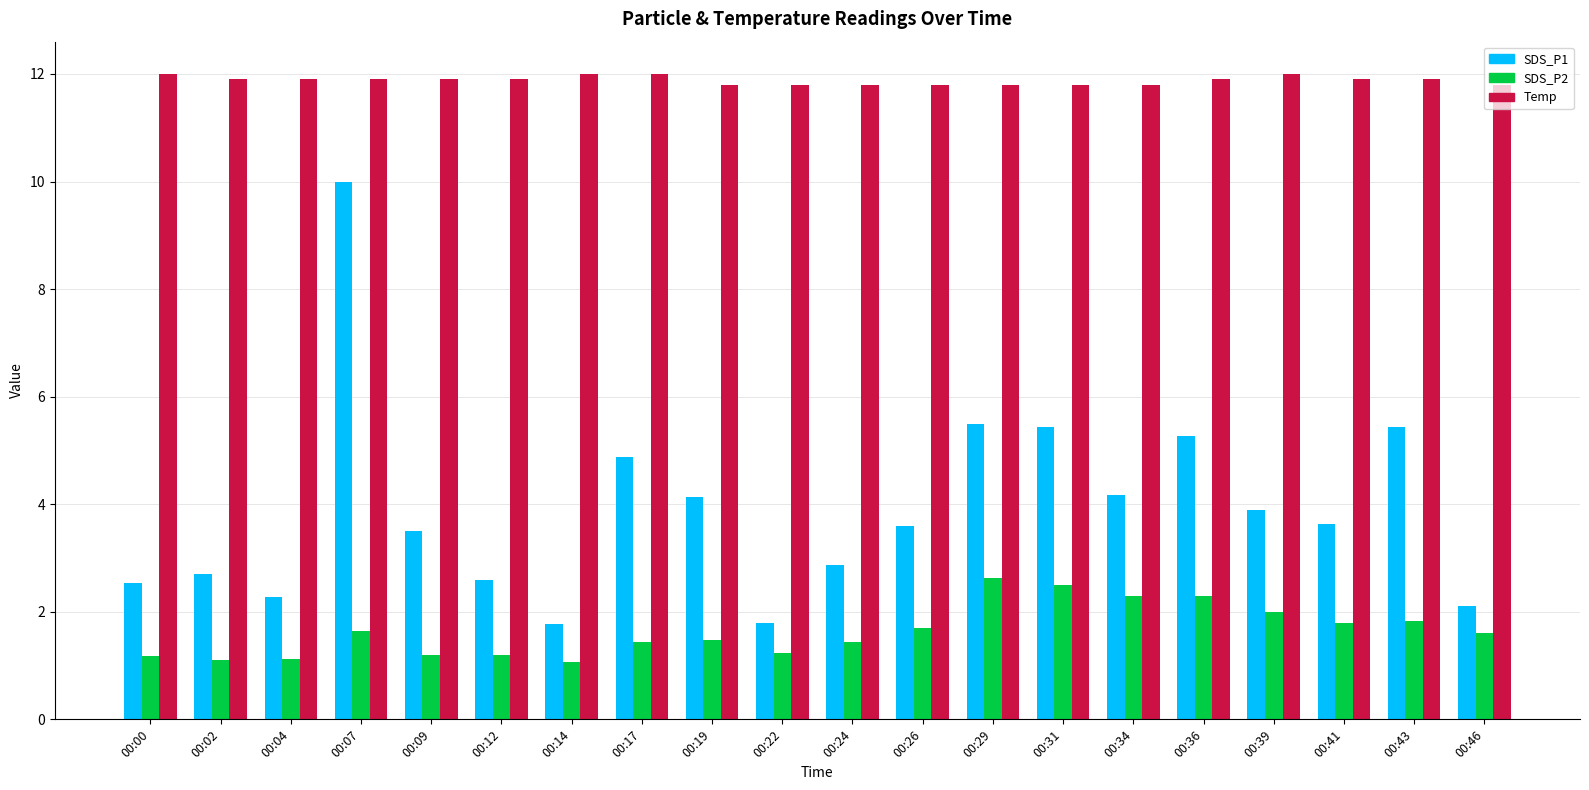

What is the total value across all series at 00:14?

14.8